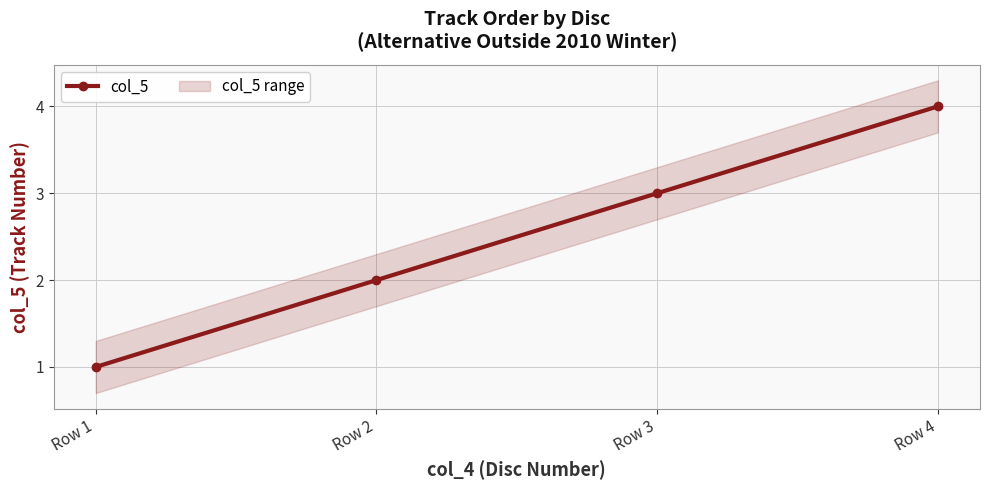

How many lines are shown in the chart?

1